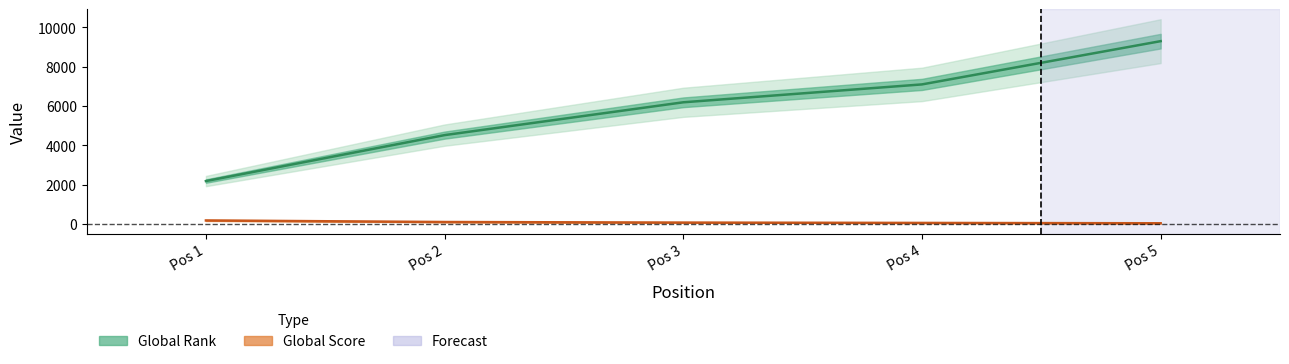

What is the highest value of the Global Score series?

171